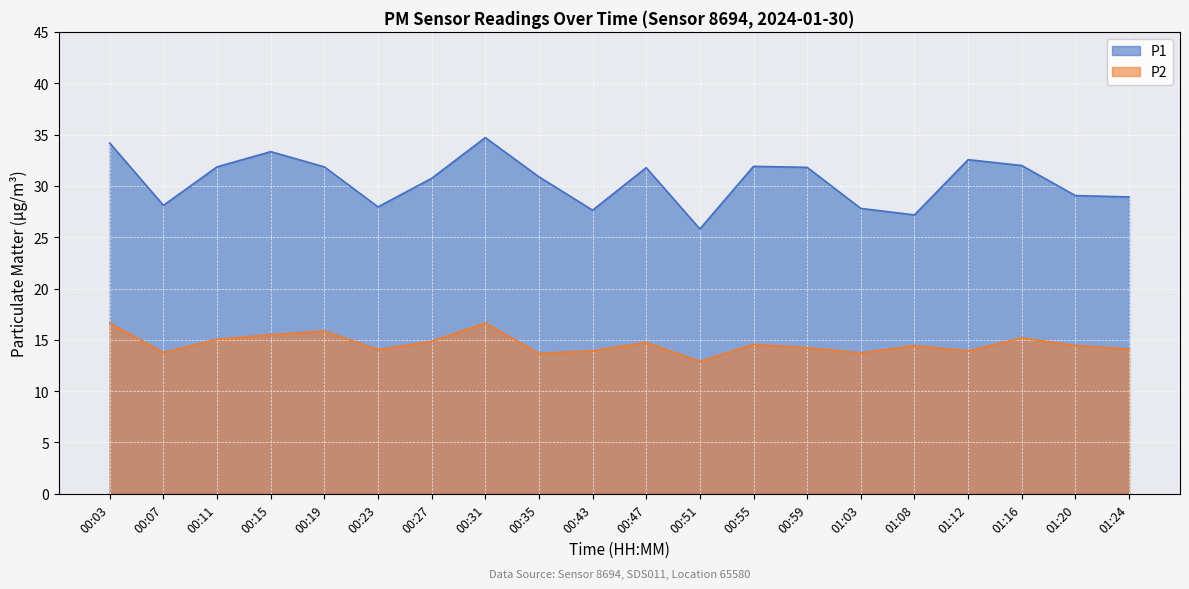

What position from the left is 00:43?

10